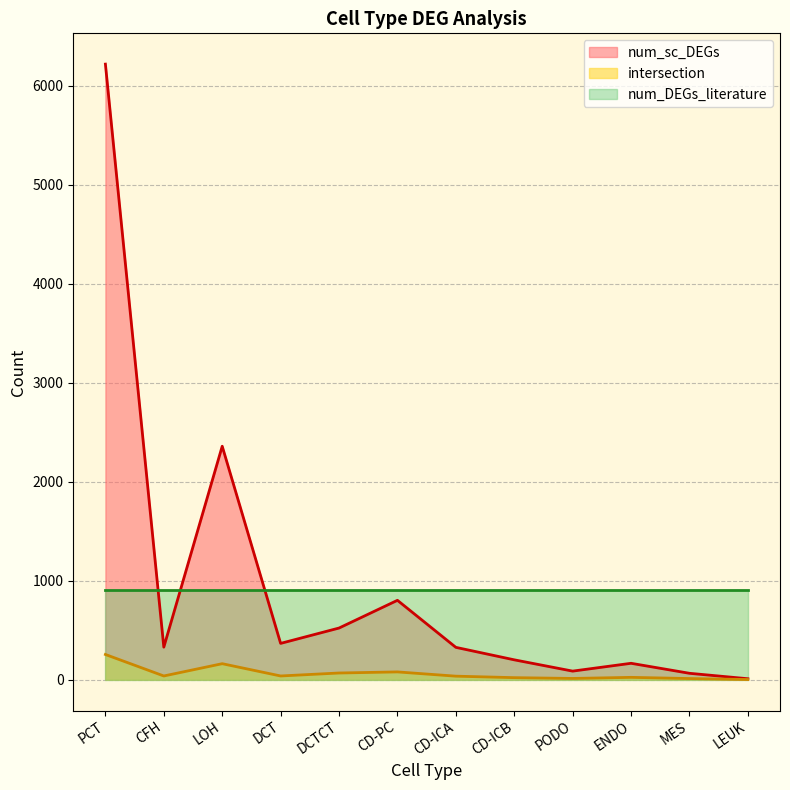

At which category does intersection reach its first local valley?

CFH